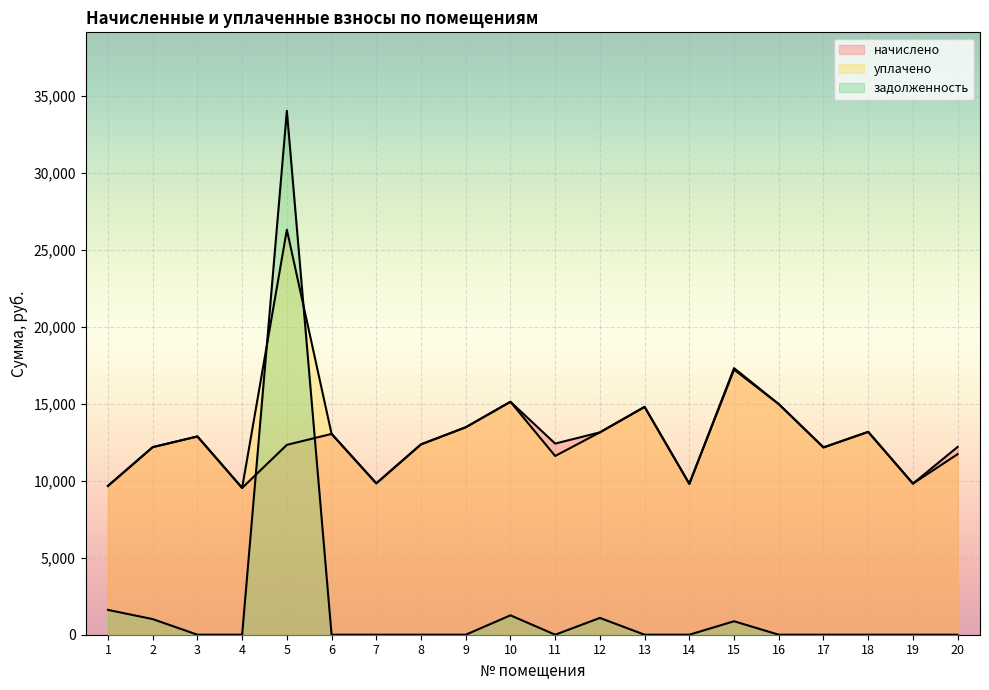

Rank the series at 3 from lowest to highest value.

задолженность, начислено, уплачено